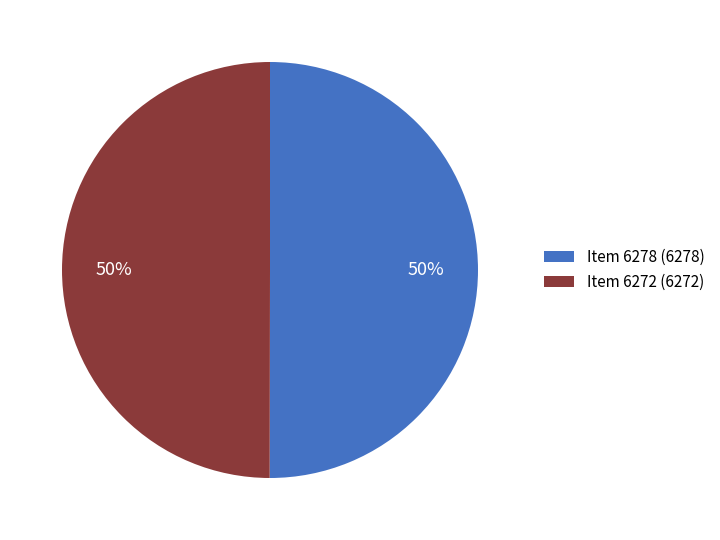

Count the number of slices in the pie.

2